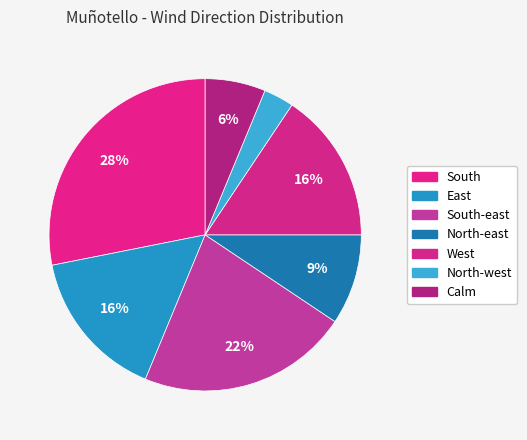

To the nearest percent, what is the difference between the largest and smallest slice percentages?

25%